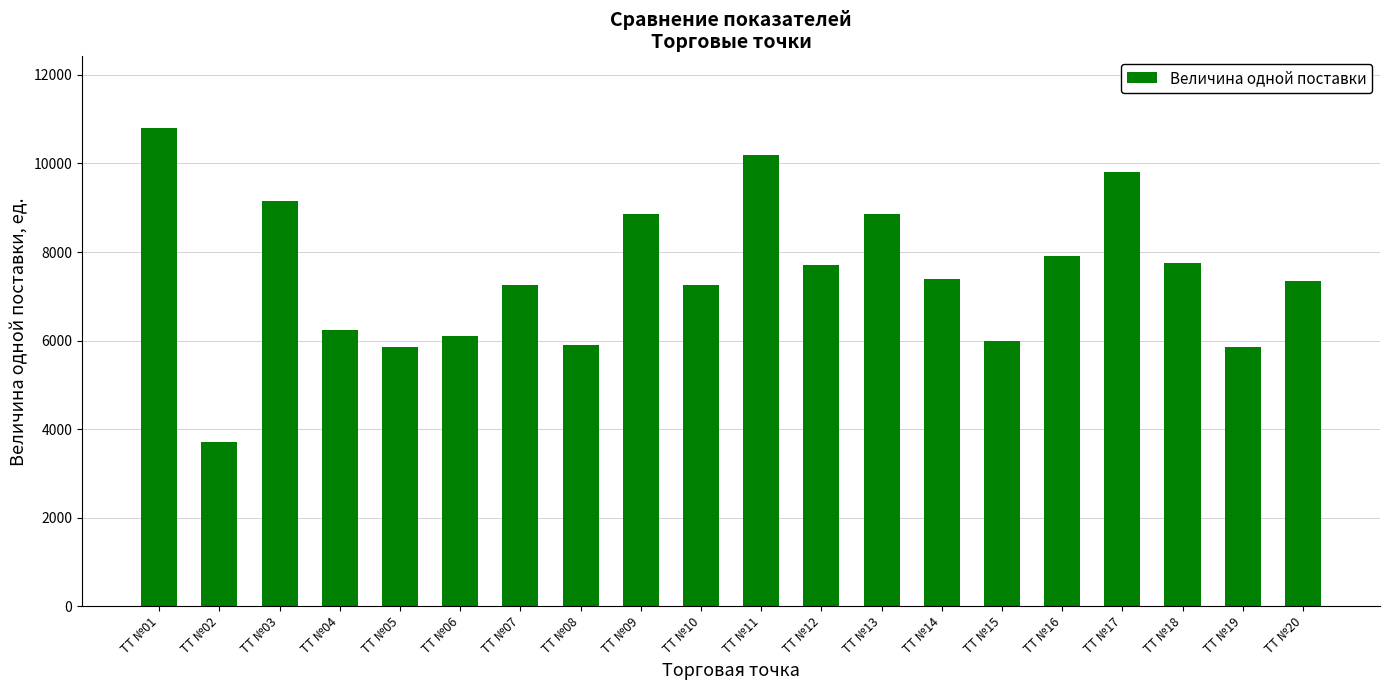

Is it true that the value at ТТ №19 is 5850?

True